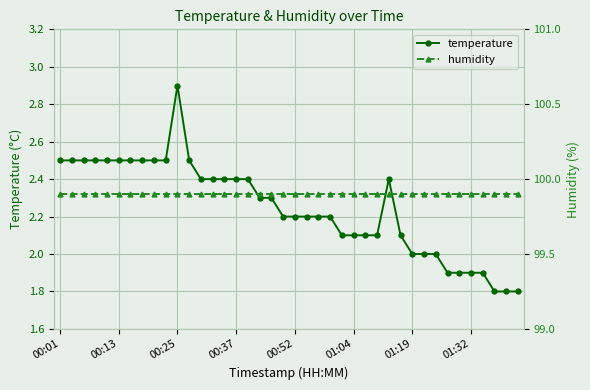

What is the highest value of the temperature series?

2.9